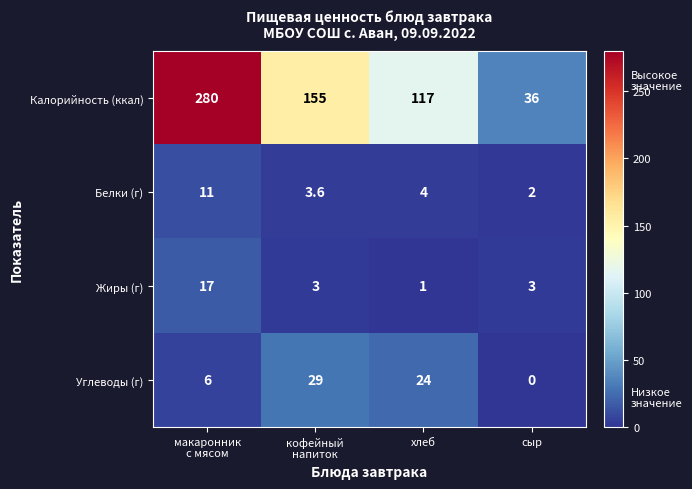

Rank the series at кофейный
напиток from highest to lowest value.

Калорийность (ккал), Углеводы (г), Белки (г), Жиры (г)